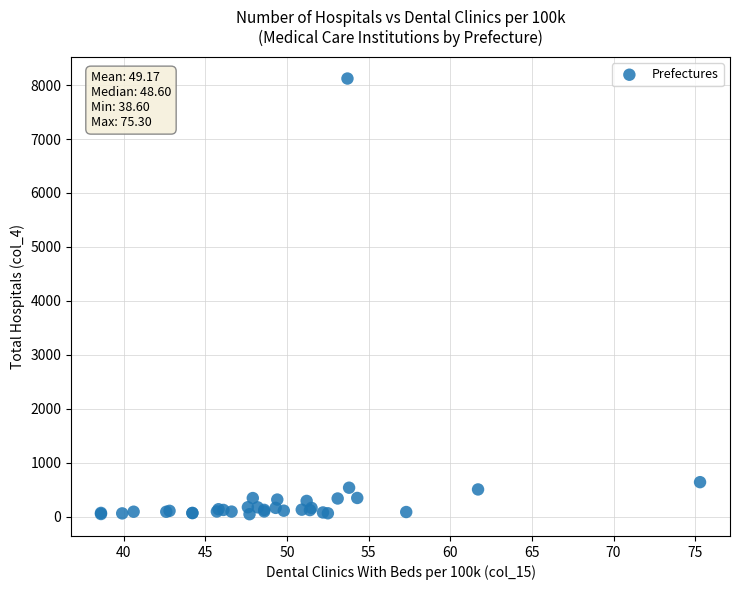

What Y value in the scatter plot is closest to 4082?

637